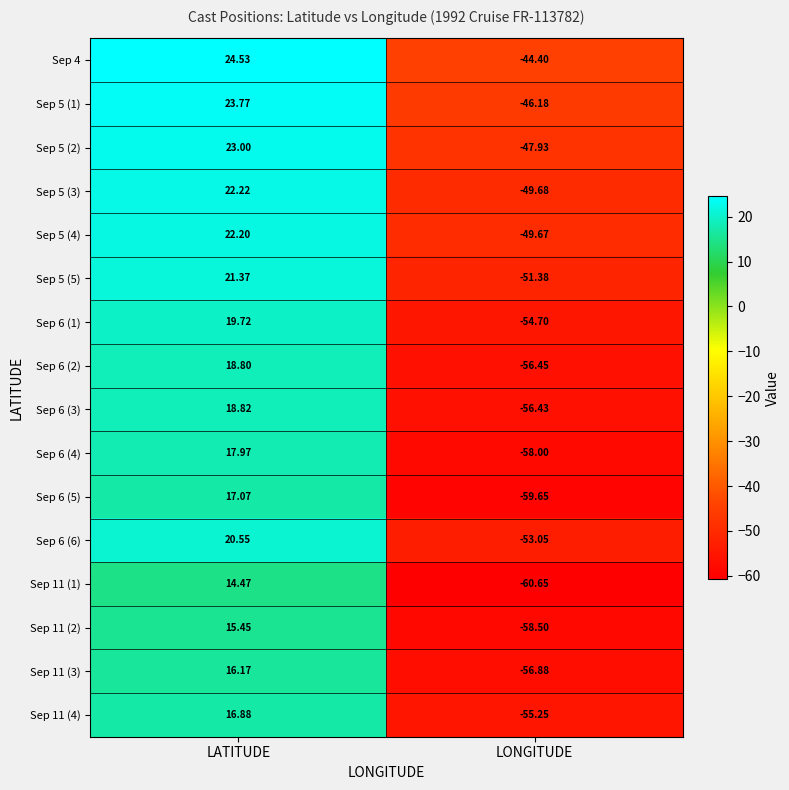

Where does the Sep 6 (5) series first go above 17?

LATITUDE